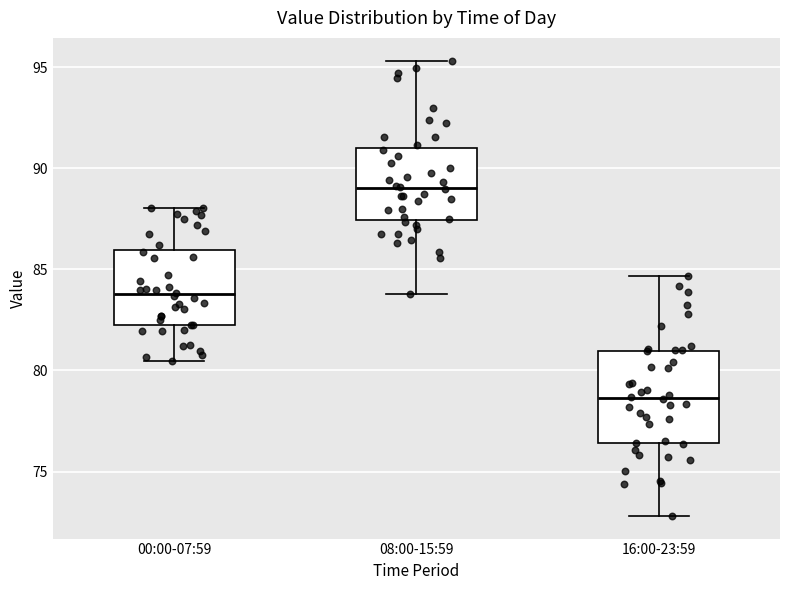

Comparing the boxes themselves (not the whiskers), which one is the tallest?

16:00-23:59